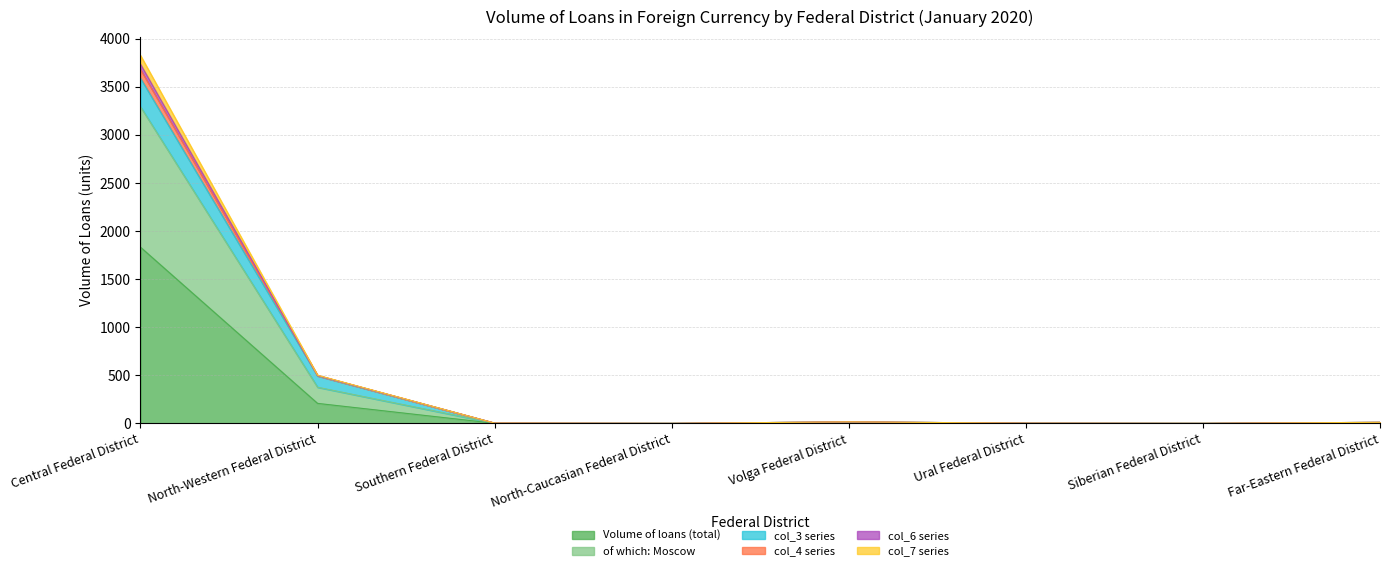

What is the approximate value of col_4 series at Far-Eastern Federal District?

11